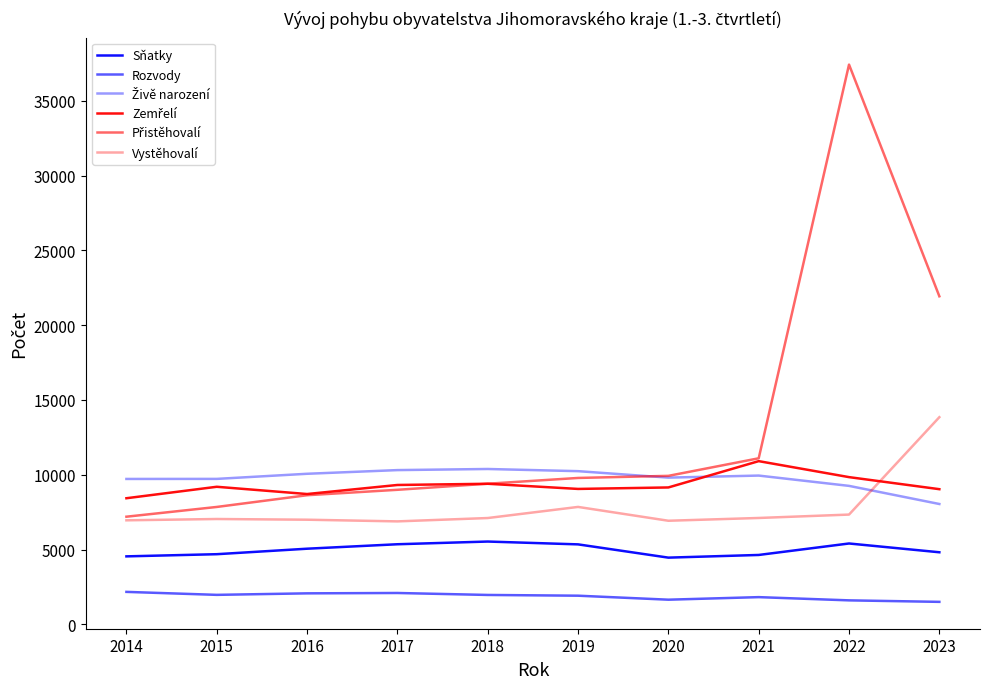

Reading right to left, transcribe all the data shown in this chart.

Sňatky: 2023=4817	2022=5404	2021=4637	2020=4458	2019=5345	2018=5534	2017=5353	2016=5055	2015=4688	2014=4543
Rozvody: 2023=1501	2022=1601	2021=1817	2020=1646	2019=1913	2018=1963	2017=2094	2016=2070	2015=1969	2014=2168
Živě narození: 2023=8044	2022=9256	2021=9945	2020=9808	2019=10240	2018=10385	2017=10311	2016=10065	2015=9723	2014=9719
Zemřelí: 2023=9035	2022=9841	2021=10910	2020=9151	2019=9052	2018=9397	2017=9316	2016=8711	2015=9196	2014=8430
Přistěhovalí: 2023=21933	2022=37426	2021=11101	2020=9926	2019=9786	2018=9400	2017=8994	2016=8631	2015=7847	2014=7195
Vystěhovalí: 2023=13849	2022=7337	2021=7110	2020=6924	2019=7849	2018=7106	2017=6882	2016=6994	2015=7041	2014=6954